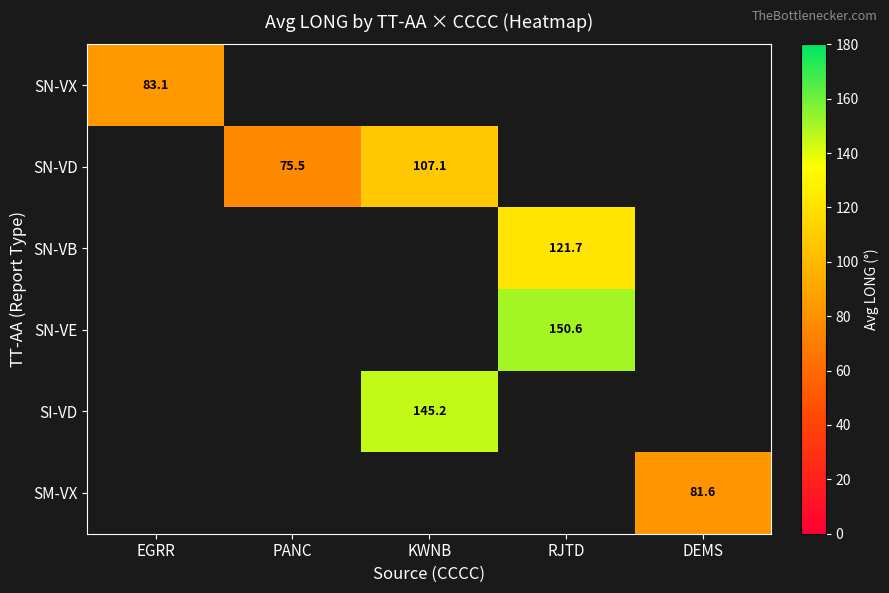

At how many categories does at least one series exceed 113?

2